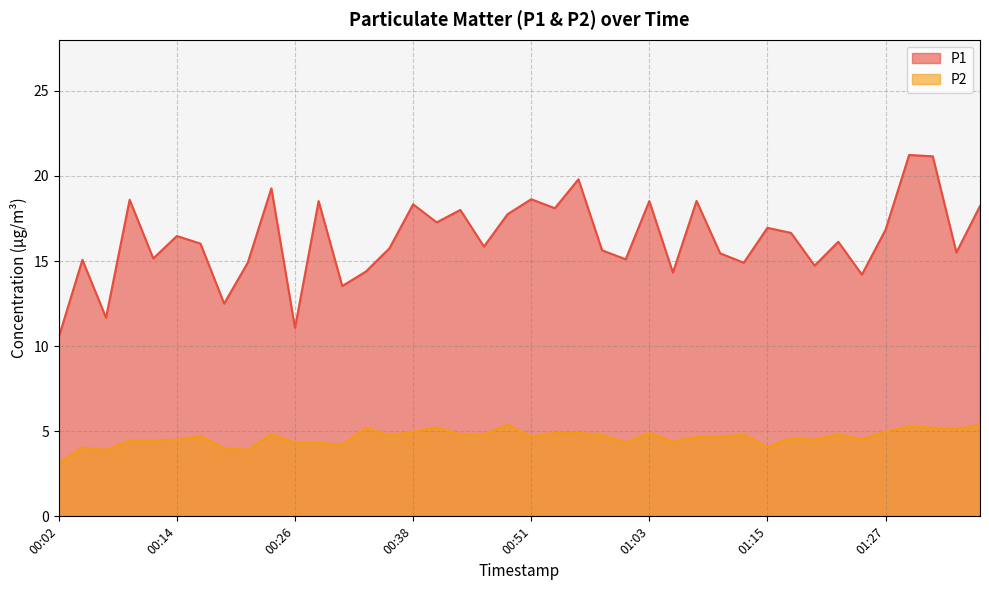

True or false: P2 has a value of 1.1 at 00:56.

False